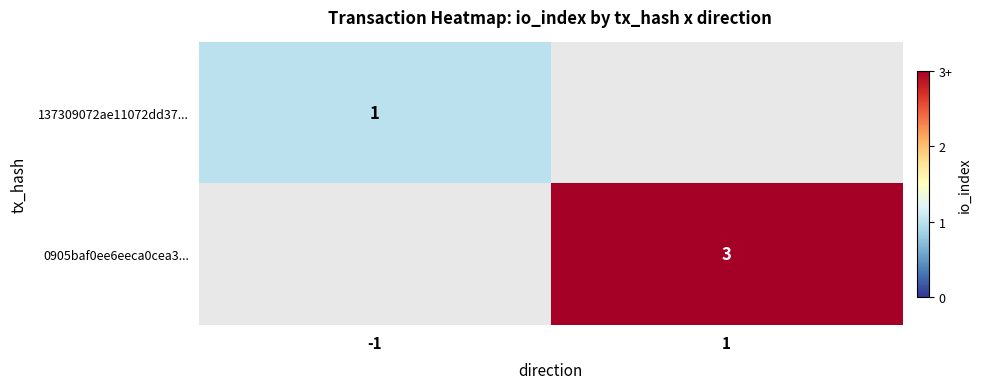

Is it true that 0905baf0ee6eeca0cea3... equals 1 at 1?

False